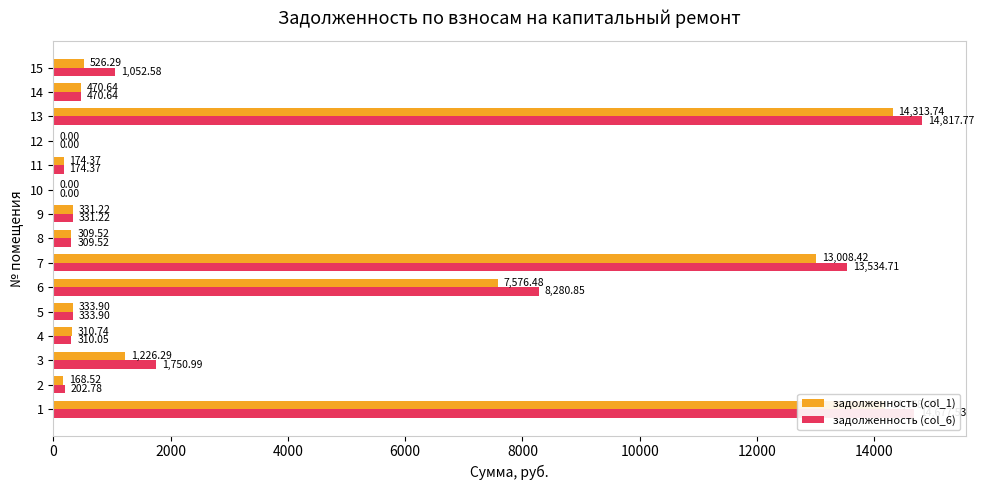

What is the sum of all задолженность (col_6) values?

56246.9